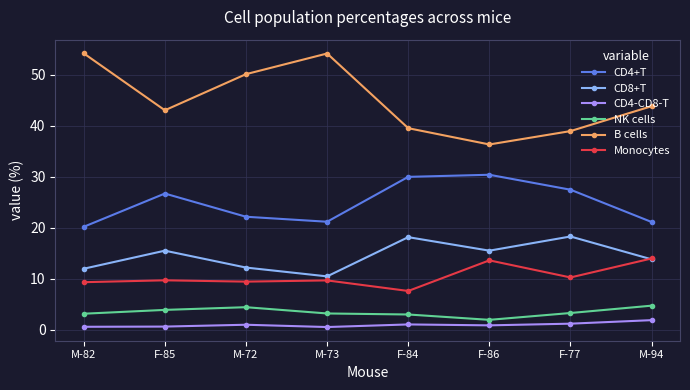

Is the value of NK cells at M-72 greater than the value of Monocytes at M-73?

No